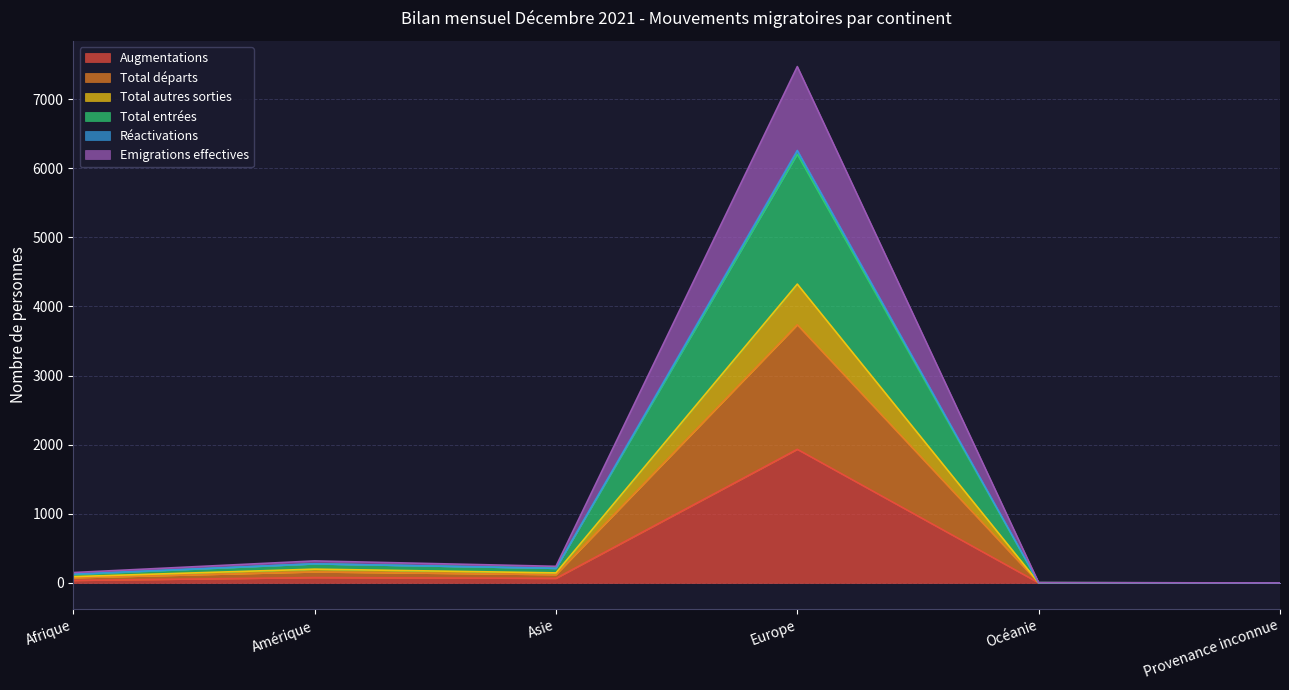

What is the label of the 3rd point from the right?

Europe